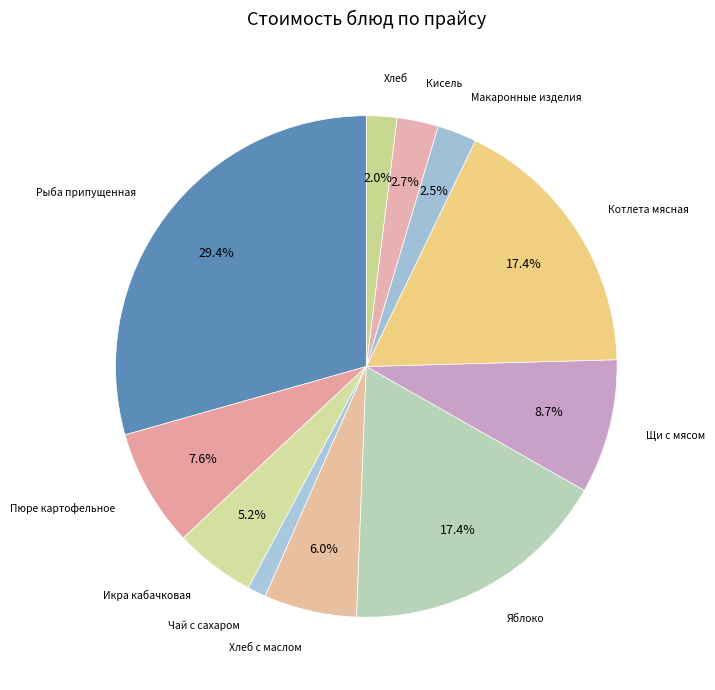

Do Кисель and Макаронные изделия together represent more than half of the pie?

No